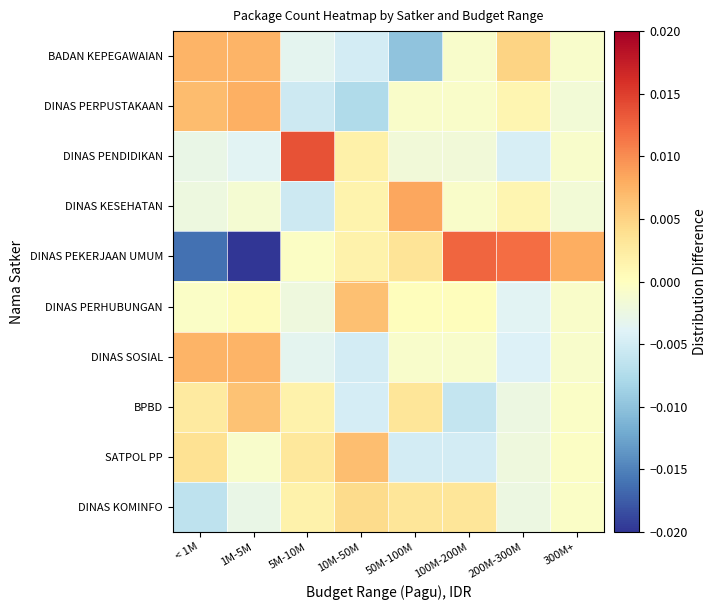

Count the number of categories in the chart.

8